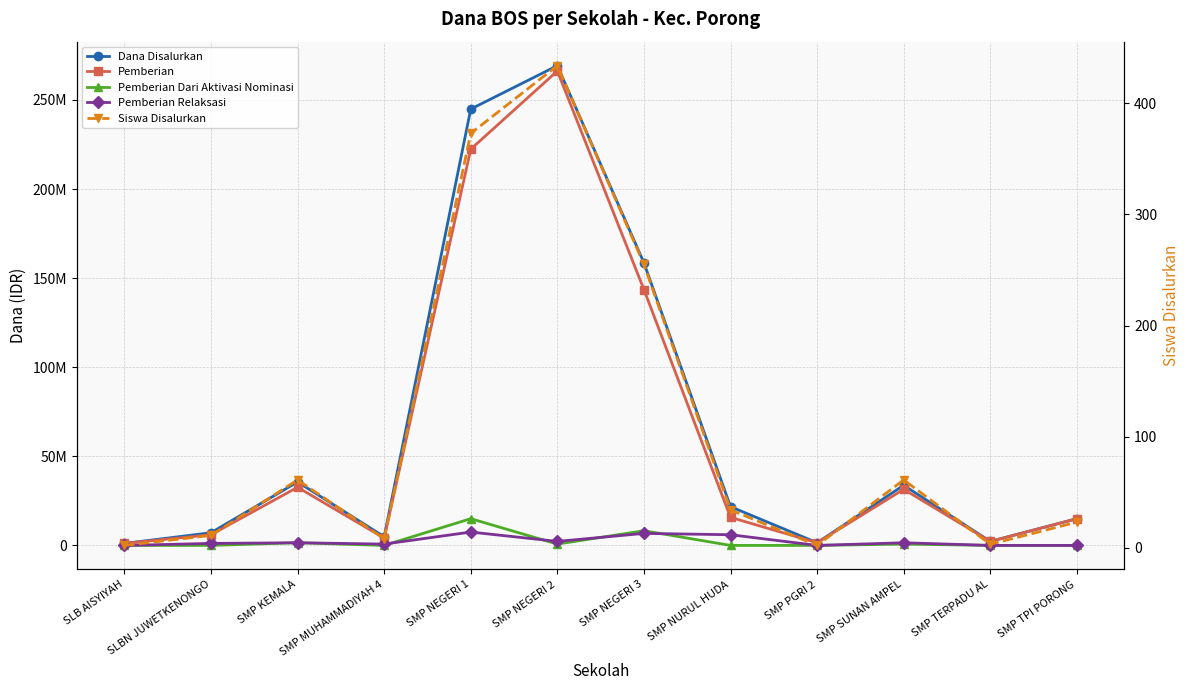

At which label does Dana Disalurkan first exceed 21750000?

SMP KEMALA